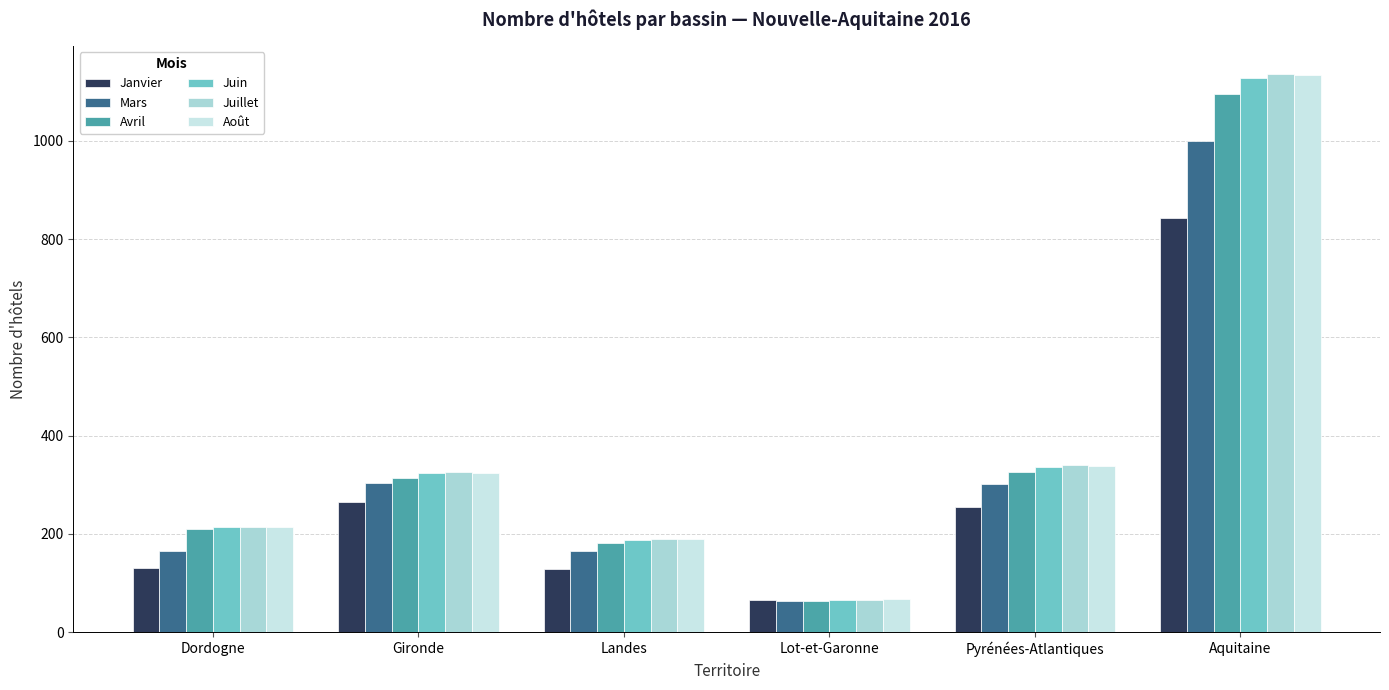

Reading left to right, transcribe all the data shown in this chart.

Janvier: Dordogne=130	Gironde=264	Landes=129	Lot-et-Garonne=66	Pyrénées-Atlantiques=254	Aquitaine=843
Mars: Dordogne=165	Gironde=303	Landes=165	Lot-et-Garonne=64	Pyrénées-Atlantiques=302	Aquitaine=999
Avril: Dordogne=209	Gironde=314	Landes=182	Lot-et-Garonne=64	Pyrénées-Atlantiques=326	Aquitaine=1095
Juin: Dordogne=214	Gironde=323	Landes=188	Lot-et-Garonne=66	Pyrénées-Atlantiques=336	Aquitaine=1127
Juillet: Dordogne=215	Gironde=325	Landes=189	Lot-et-Garonne=66	Pyrénées-Atlantiques=341	Aquitaine=1136
Août: Dordogne=215	Gironde=323	Landes=189	Lot-et-Garonne=67	Pyrénées-Atlantiques=339	Aquitaine=1133